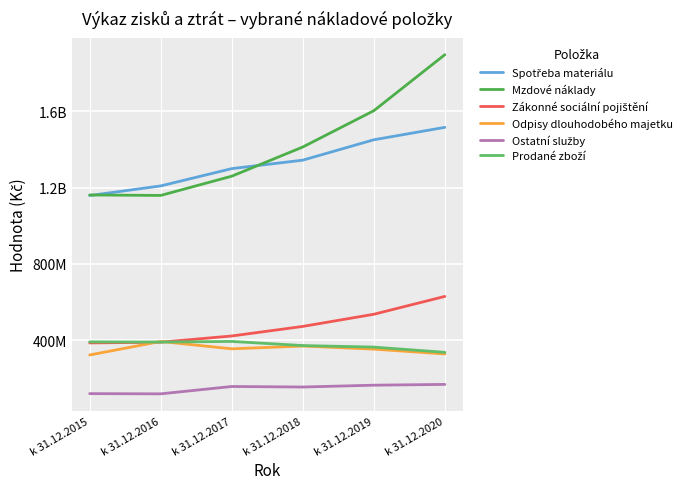

Reading left to right, extract all data points from this chart.

Spotřeba materiálu: k 31.12.2015=1158158813.7	k 31.12.2016=1208527448.3	k 31.12.2017=1299076224.4	k 31.12.2018=1343452764.0	k 31.12.2019=1450159241.5	k 31.12.2020=1515288318.3
Mzdové náklady: k 31.12.2015=1161117314.0	k 31.12.2016=1158759874.7	k 31.12.2017=1259481483.0	k 31.12.2018=1412301417.0	k 31.12.2019=1602365801.0	k 31.12.2020=1895853065.0
Zákonné sociální pojištění: k 31.12.2015=386462989.0	k 31.12.2016=390071003.3	k 31.12.2017=422754871.7	k 31.12.2018=472794196.0	k 31.12.2019=536460945.0	k 31.12.2020=629984969.0
Odpisy dlouhodobého majetku: k 31.12.2015=323343266.1	k 31.12.2016=394094794.0	k 31.12.2017=355447639.0	k 31.12.2018=370030008.3	k 31.12.2019=353849926.9	k 31.12.2020=328640191.9
Ostatní služby: k 31.12.2015=120840271.5	k 31.12.2016=119745778.5	k 31.12.2017=158211290.6	k 31.12.2018=155488928.0	k 31.12.2019=165061309.6	k 31.12.2020=169171609.1
Prodané zboží: k 31.12.2015=391909683.9	k 31.12.2016=390939125.8	k 31.12.2017=394159082.9	k 31.12.2018=372523933.2	k 31.12.2019=364551209.6	k 31.12.2020=337090494.3